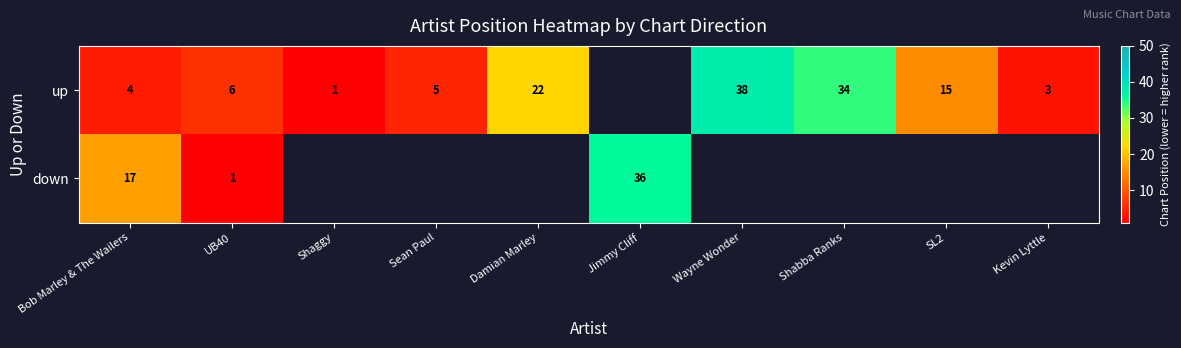

What is the smallest value displayed?

1.0